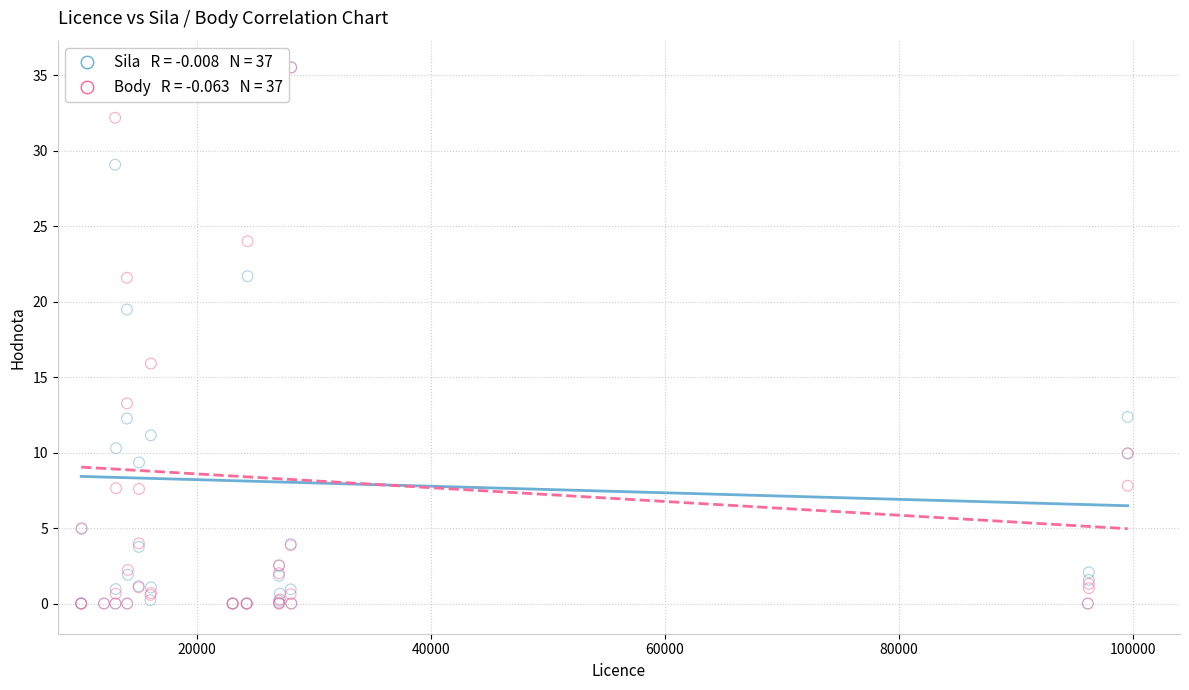

Across all series, what Y value is closest to 17?

15.9